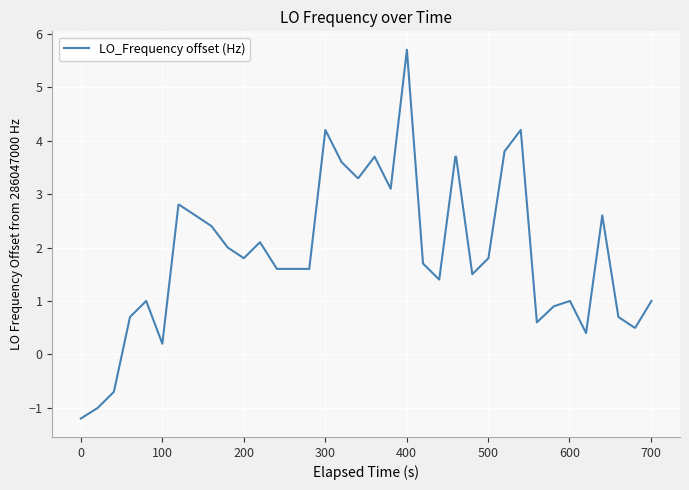

What is the maximum value shown in the chart?

5.7